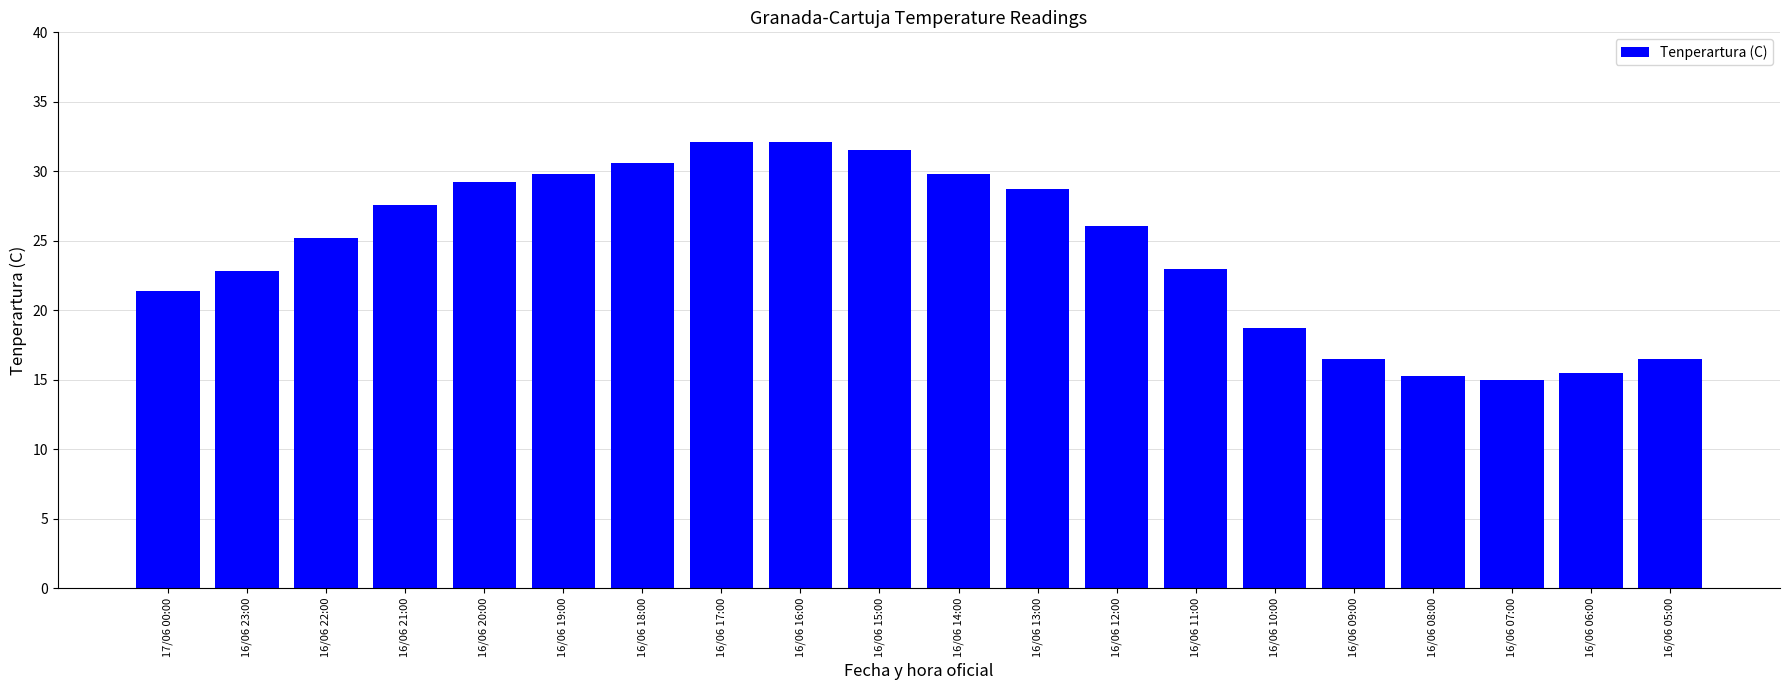

Between 16/06 20:00 and 16/06 08:00, which is larger?

16/06 20:00